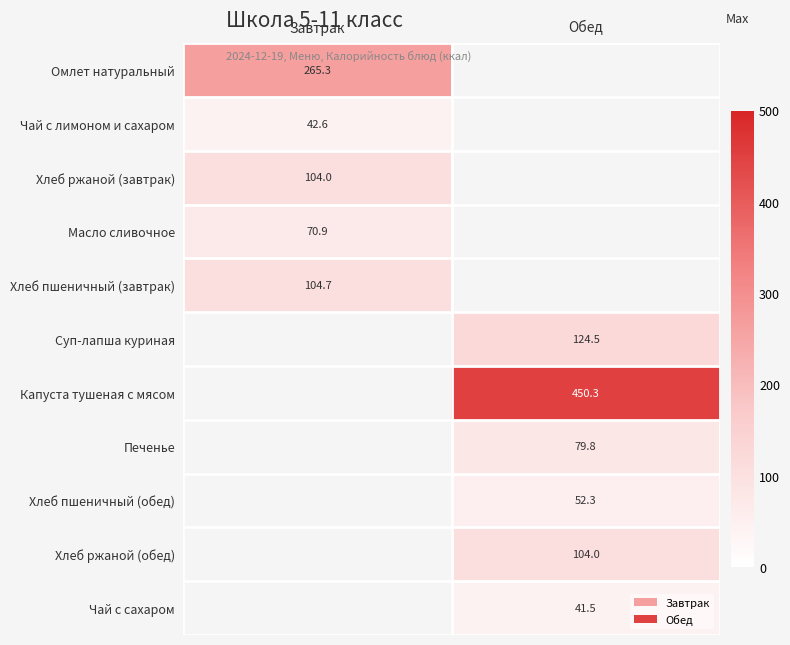

Is the value of Печенье at Обед greater than the value of Хлеб ржаной (обед) at Обед?

No